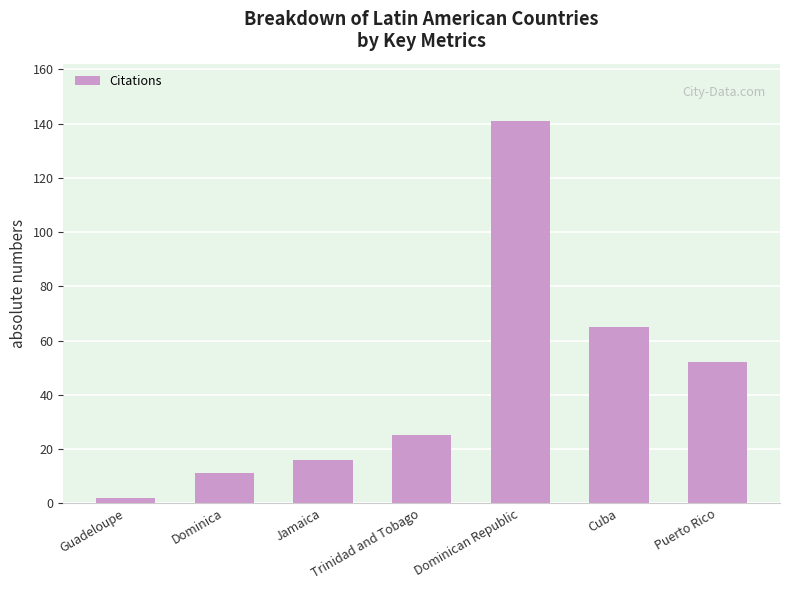

What is the difference between the second highest and minimum values?

63